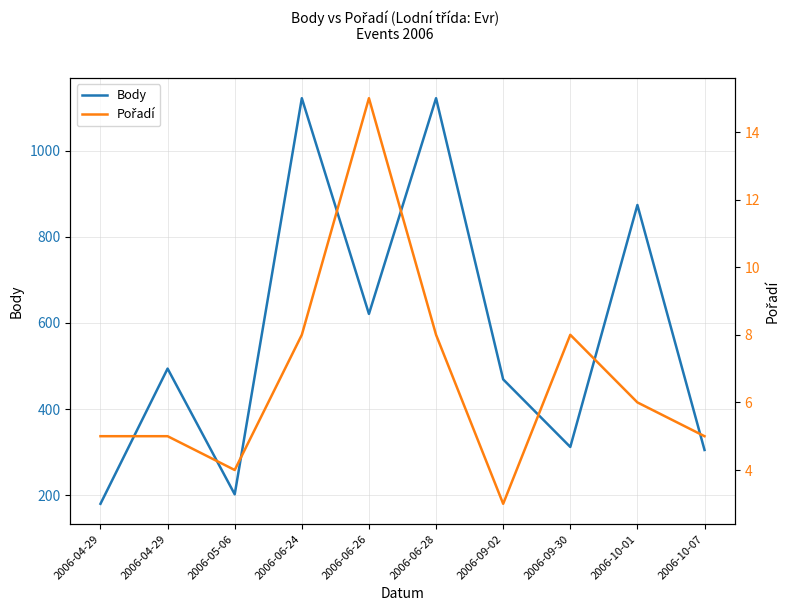

What is the maximum value shown in the chart?

1122